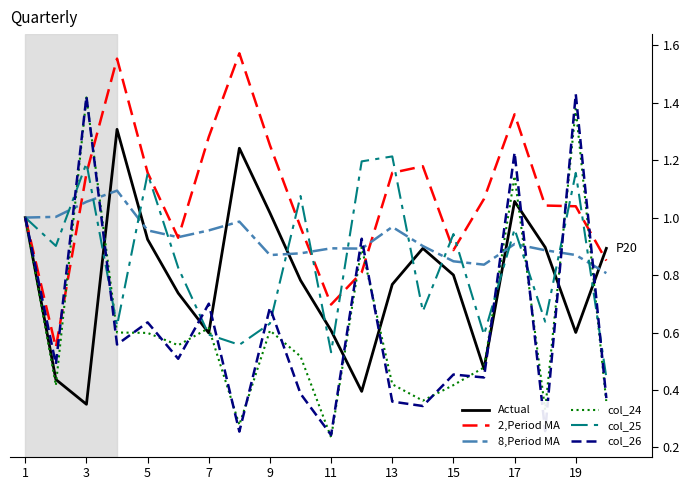

Which series has the largest total across all categories?

2,Period MA